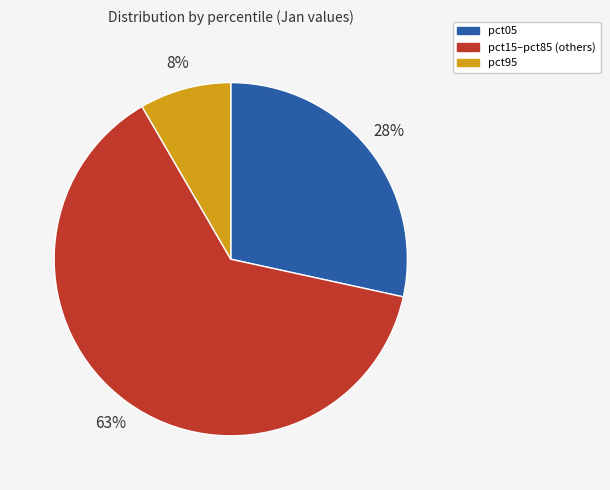

Does any single category account for the majority?

Yes